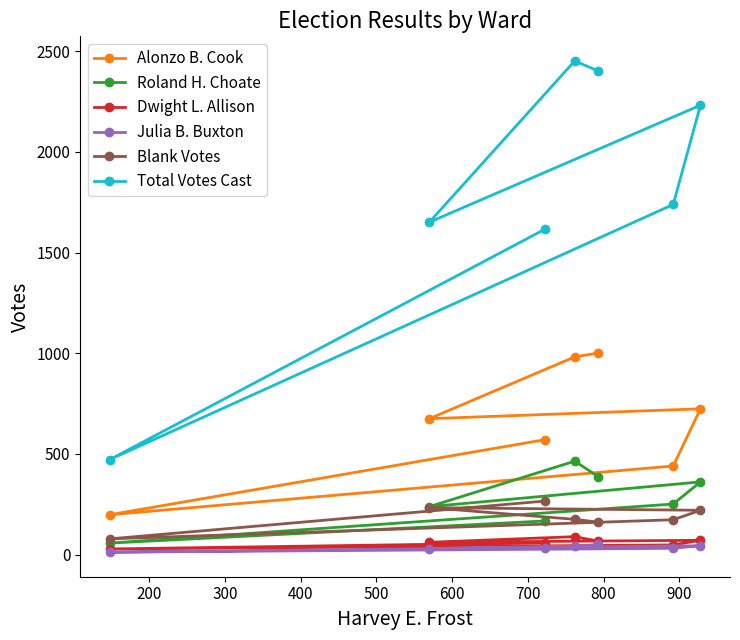

At how many categories does at least one series exceed 1851?

3